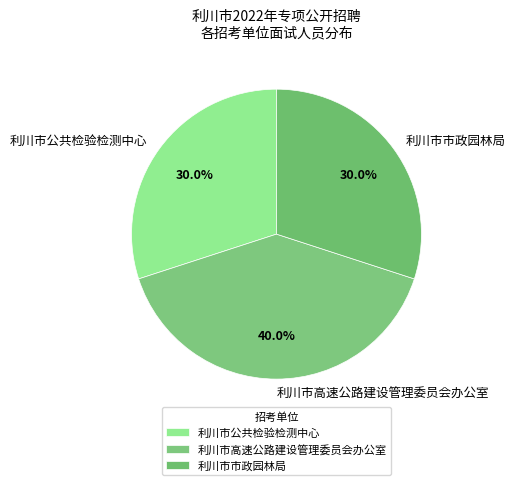

Approximately how many times larger is the value at 利川市公共检验检测中心 compared to 利川市市政园林局?

1.0